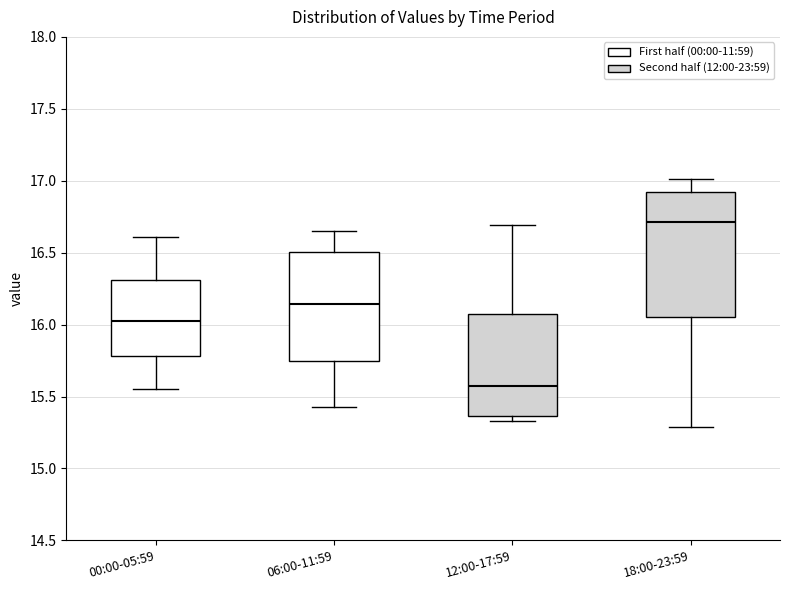

Which box is the tallest, from its lower edge to its upper edge?

18:00-23:59